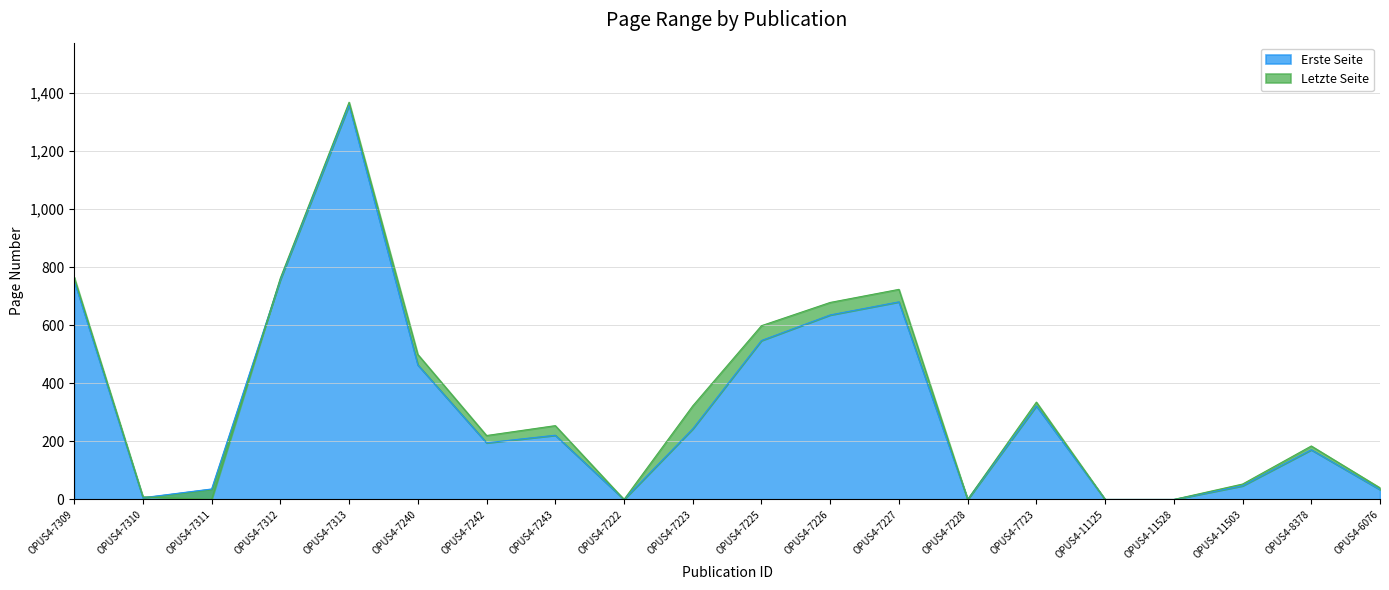

How many values in the Erste Seite series are below 221?

10